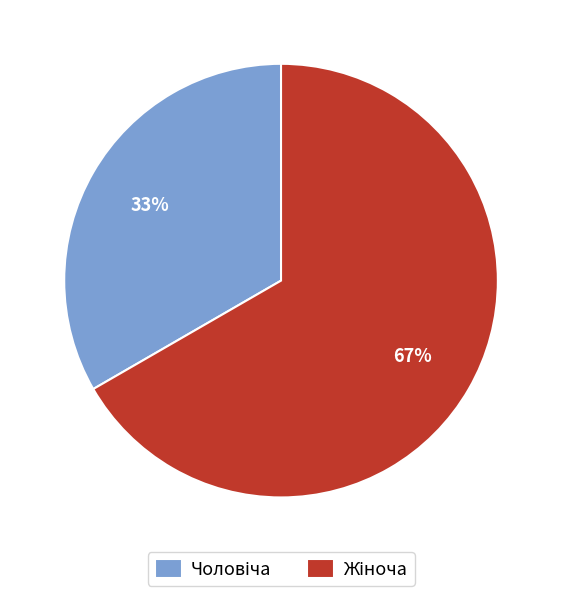

To the nearest percent, what is the average slice percentage?

50%